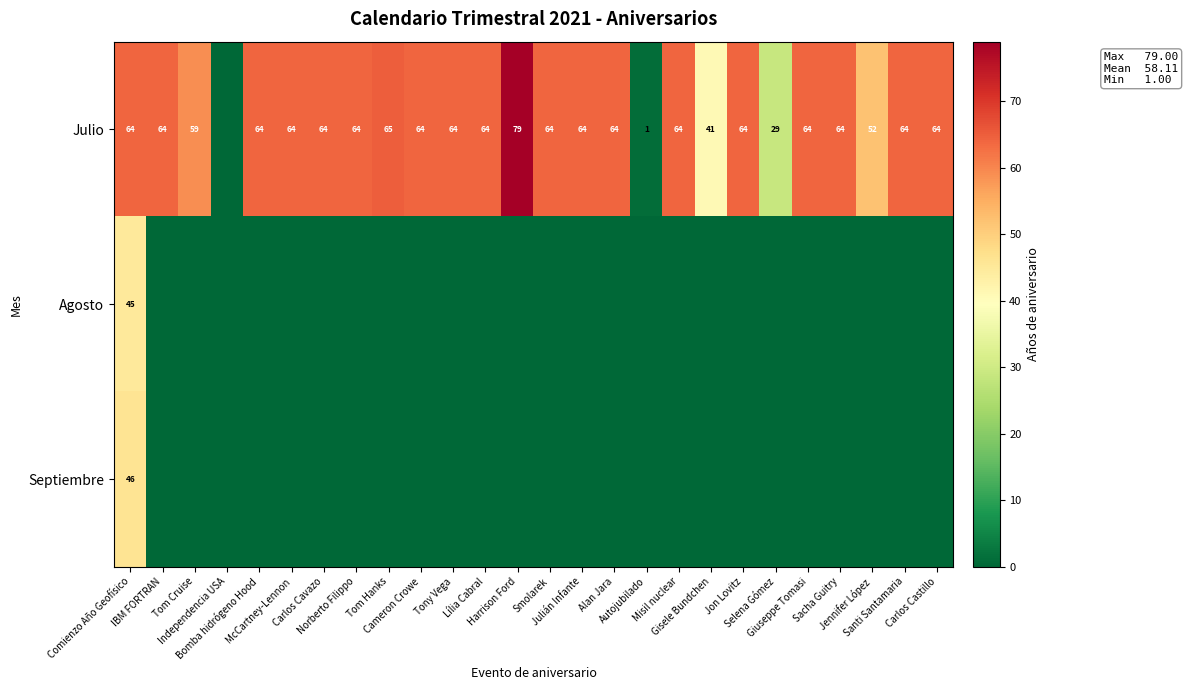

Which series changed the most between Bomba hidrógeno Hood and Lília Cabral?

Julio